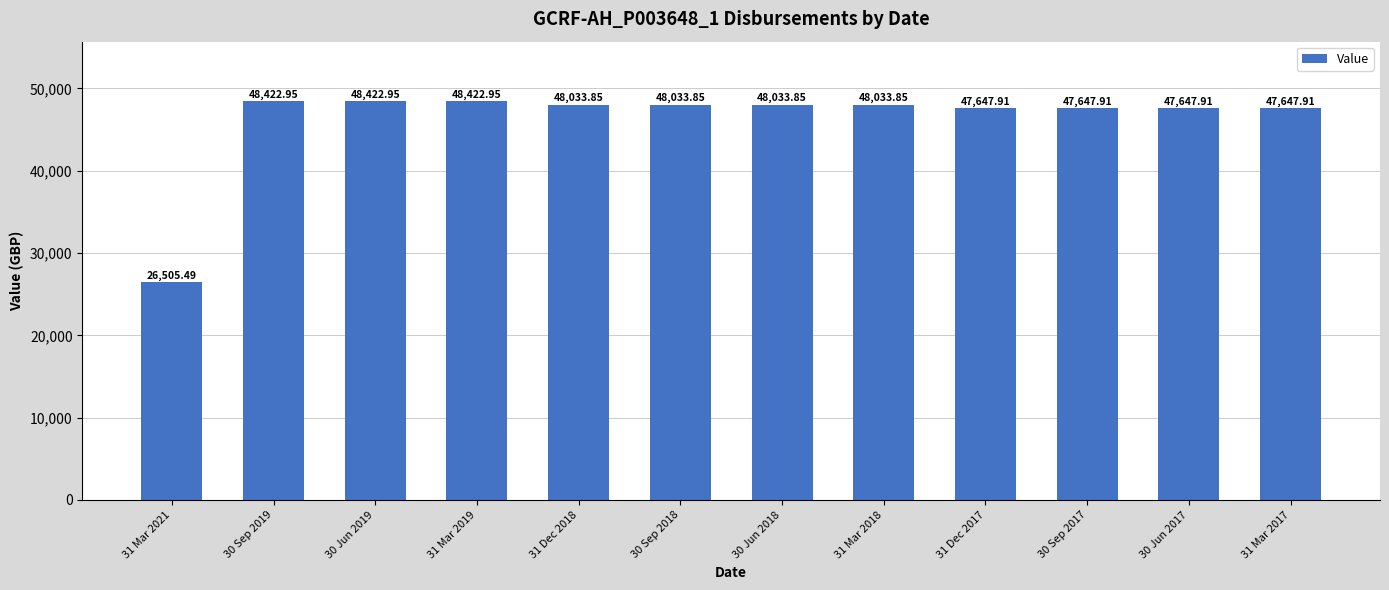

What is the label of the 10th bar from the left?

30 Sep 2017